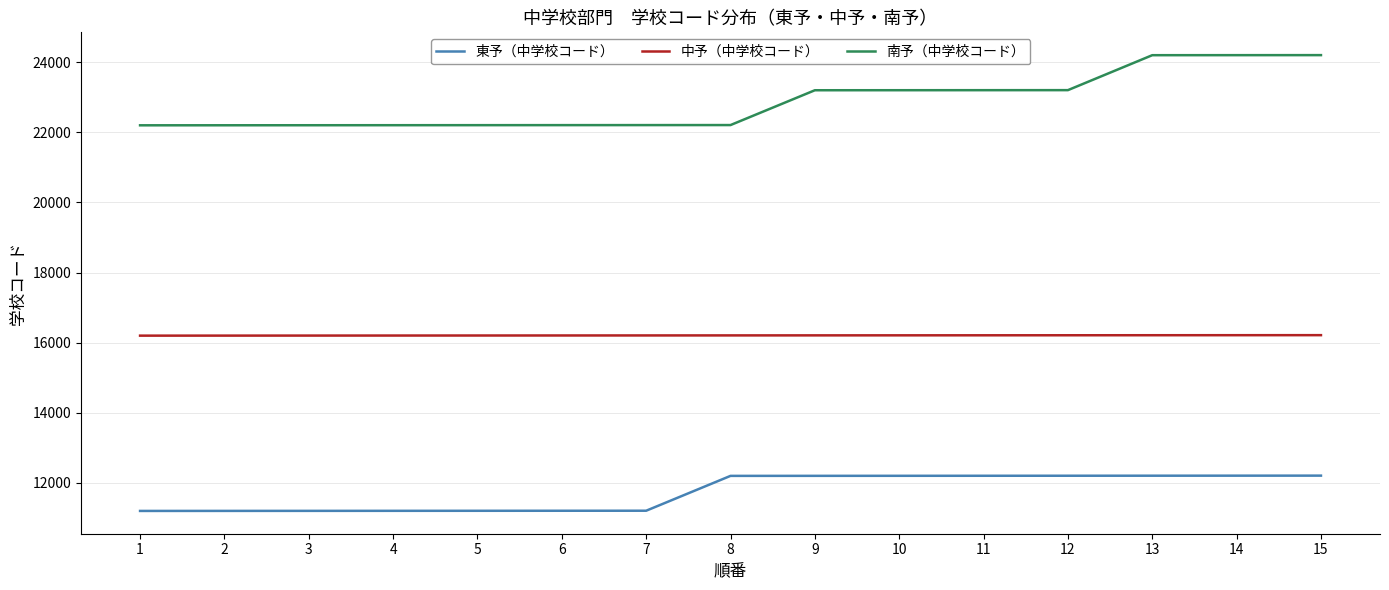

What are all the series names shown in the legend?

東予（中学校コード）, 中予（中学校コード）, 南予（中学校コード）